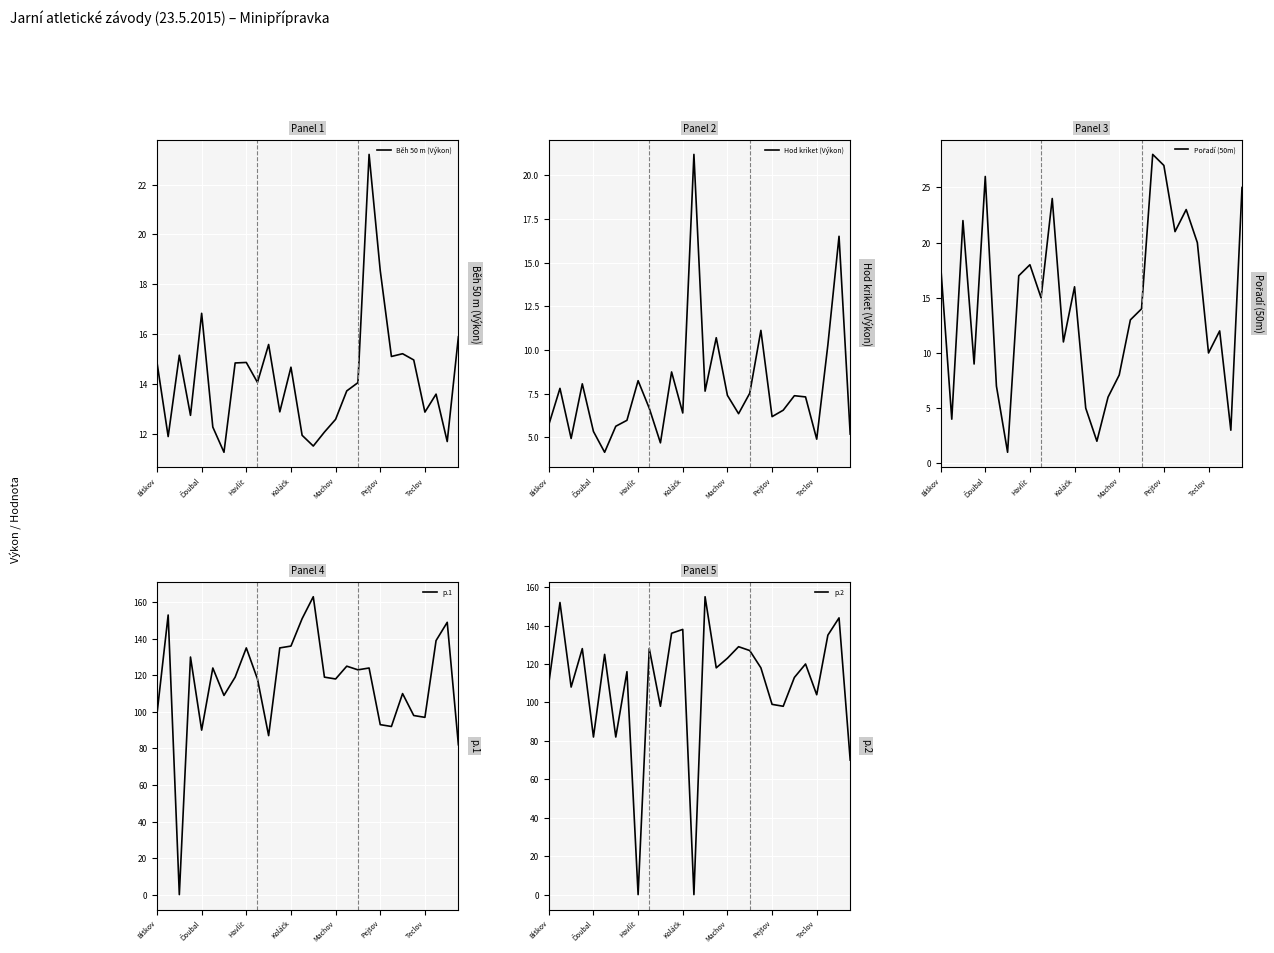

What position from the left is 9?

10